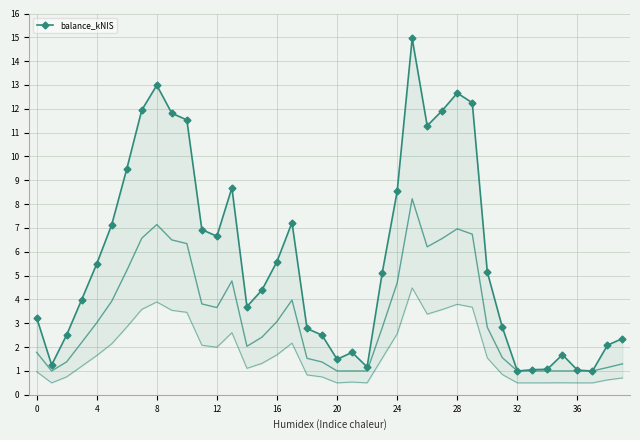

What is the average value?

5.8